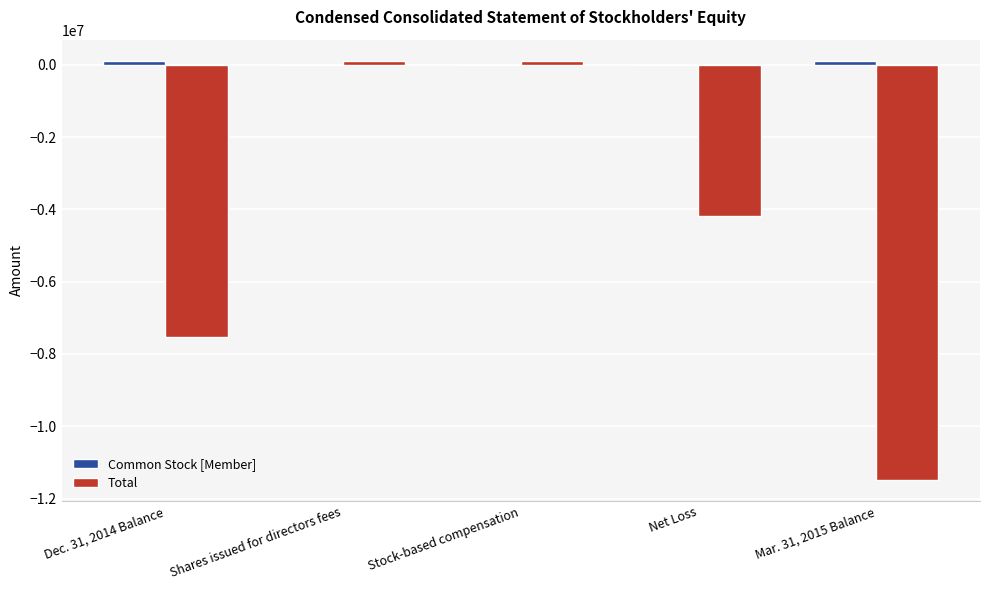

How many groups of bars are there?

5